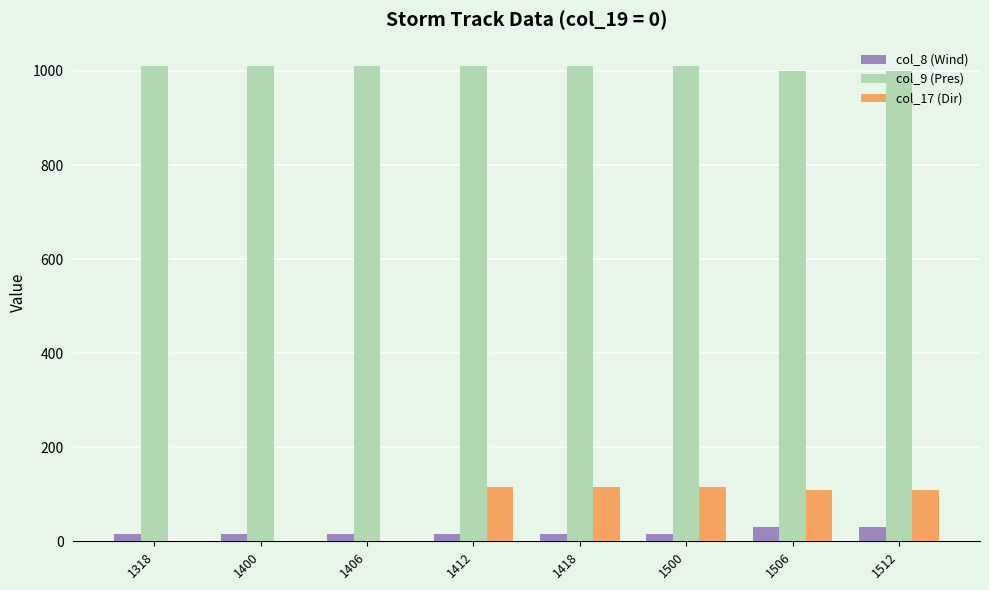

What is the maximum value shown in the chart?

1010